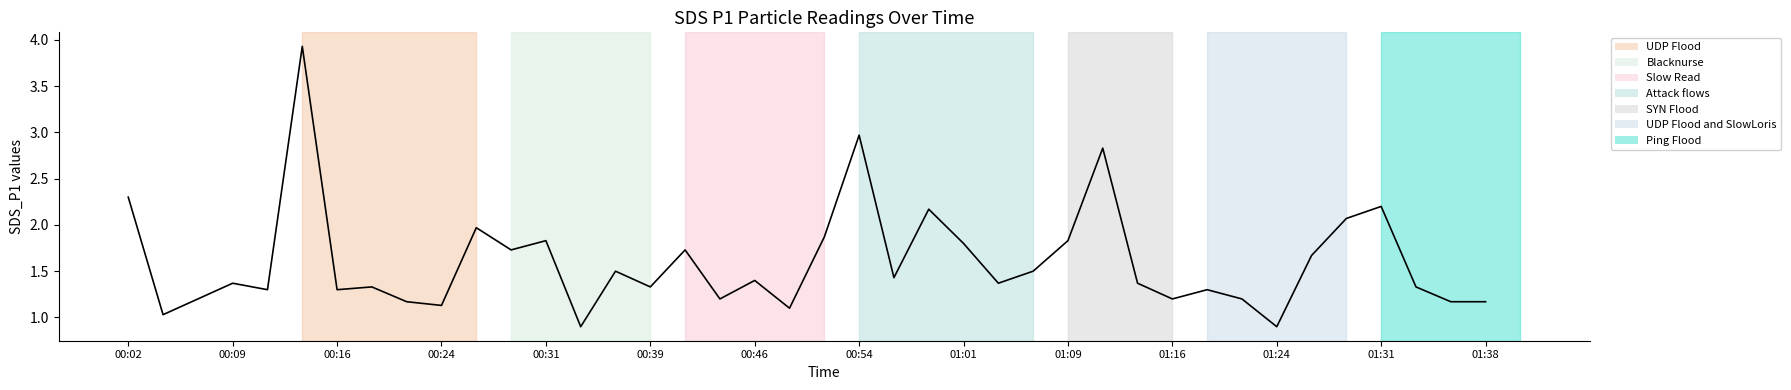

What is the greatest value displayed?

3.9